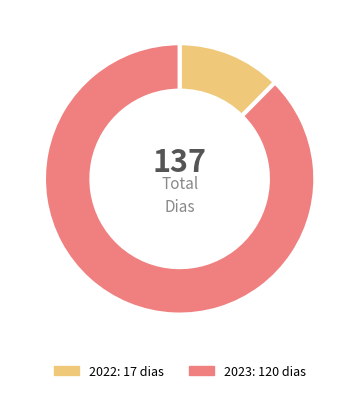

What is the largest slice in the pie chart?

2023